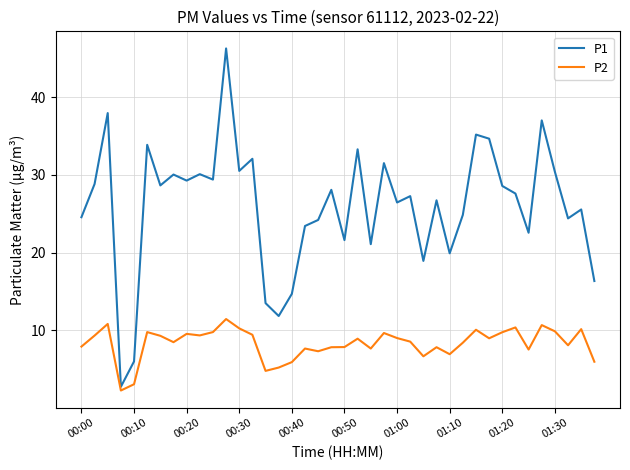

What is the greatest value displayed?

46.3